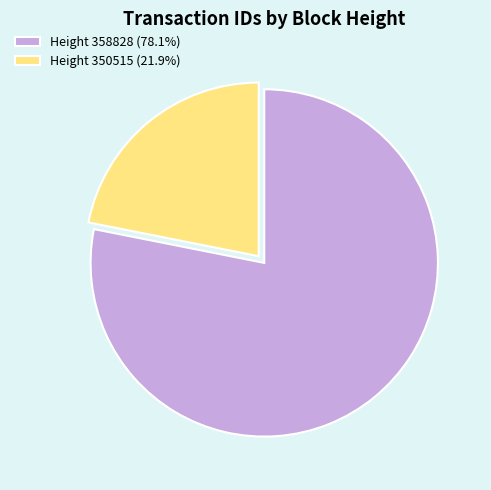

Combined, do Height 358828 (78.1%) and Height 350515 (21.9%) account for over 50%?

Yes